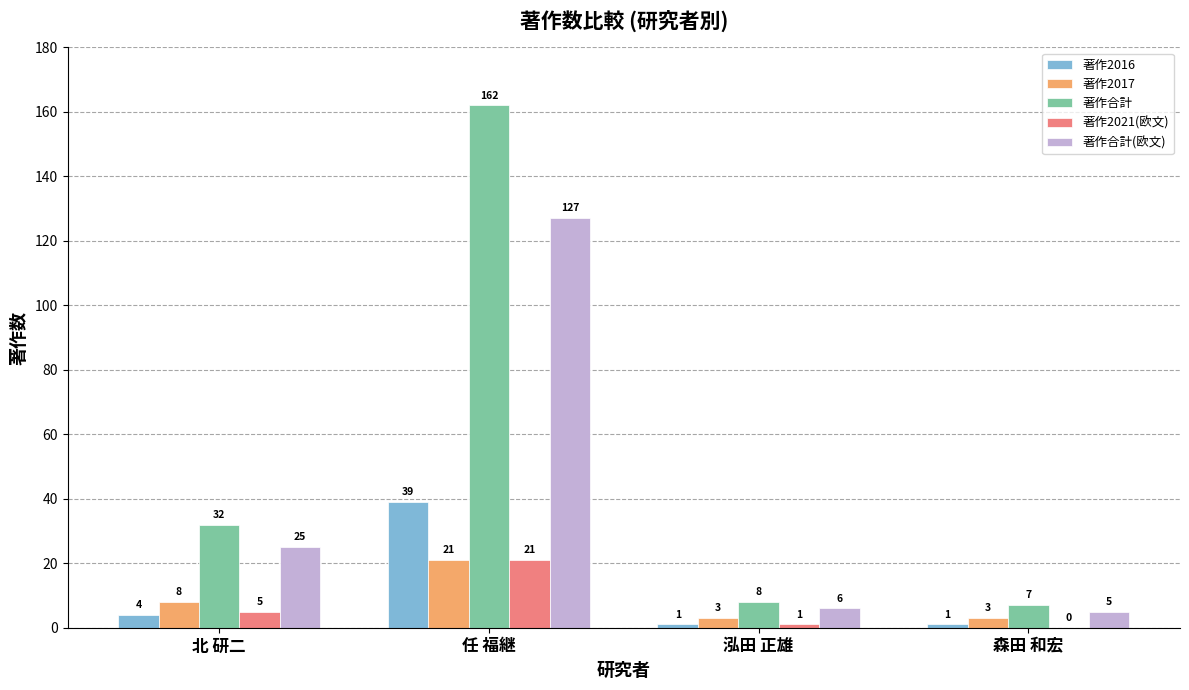

Reading right to left, extract all data points from this chart.

著作2016: 森田 和宏=1	泓田 正雄=1	任 福継=39	北 研二=4
著作2017: 森田 和宏=3	泓田 正雄=3	任 福継=21	北 研二=8
著作合計: 森田 和宏=7	泓田 正雄=8	任 福継=162	北 研二=32
著作2021(欧文): 森田 和宏=0	泓田 正雄=1	任 福継=21	北 研二=5
著作合計(欧文): 森田 和宏=5	泓田 正雄=6	任 福継=127	北 研二=25